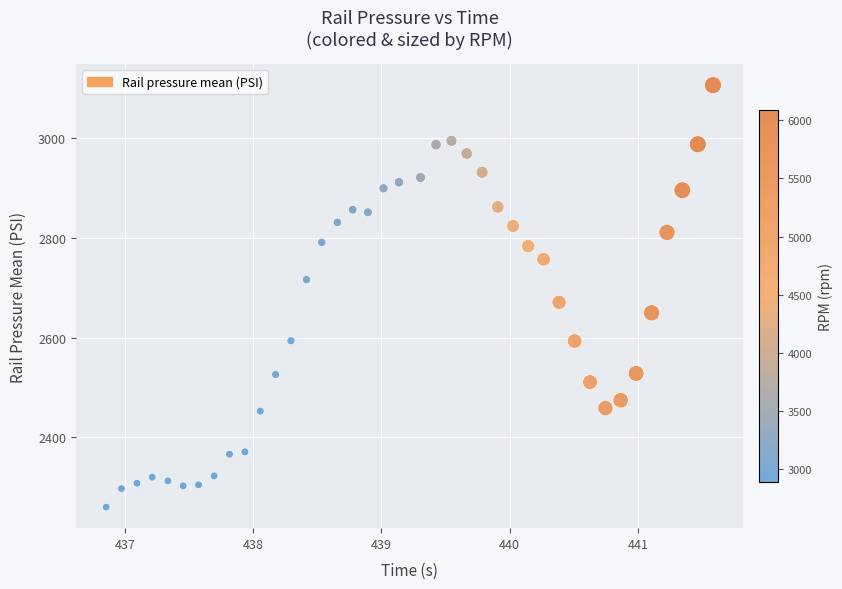

What is the range of Y values (max minus min)?

847.0